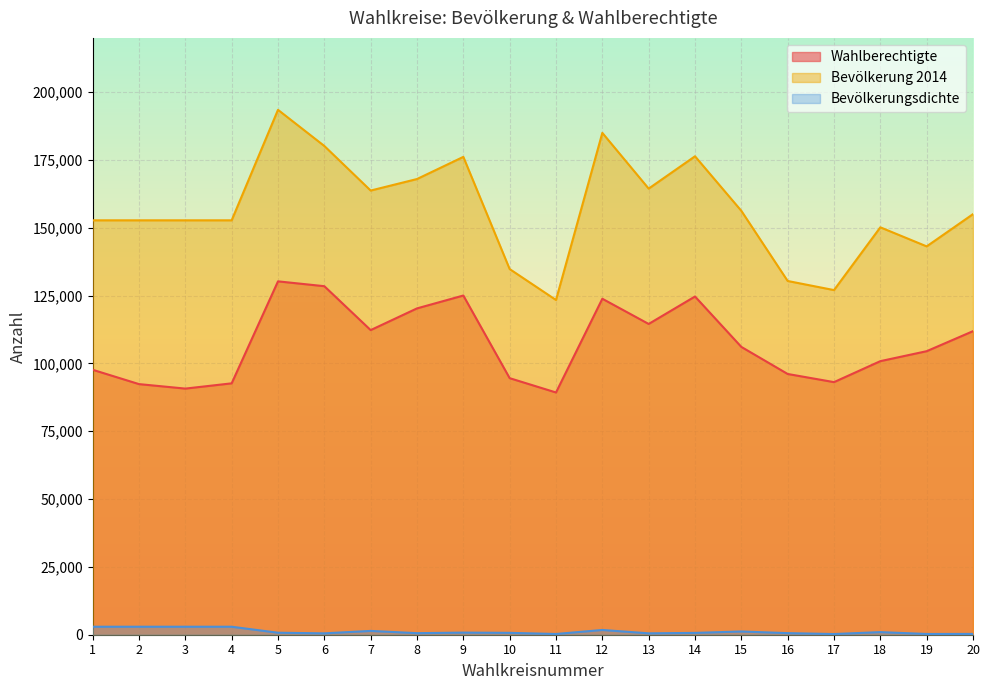

At which category is the sum across all series the highest?

5